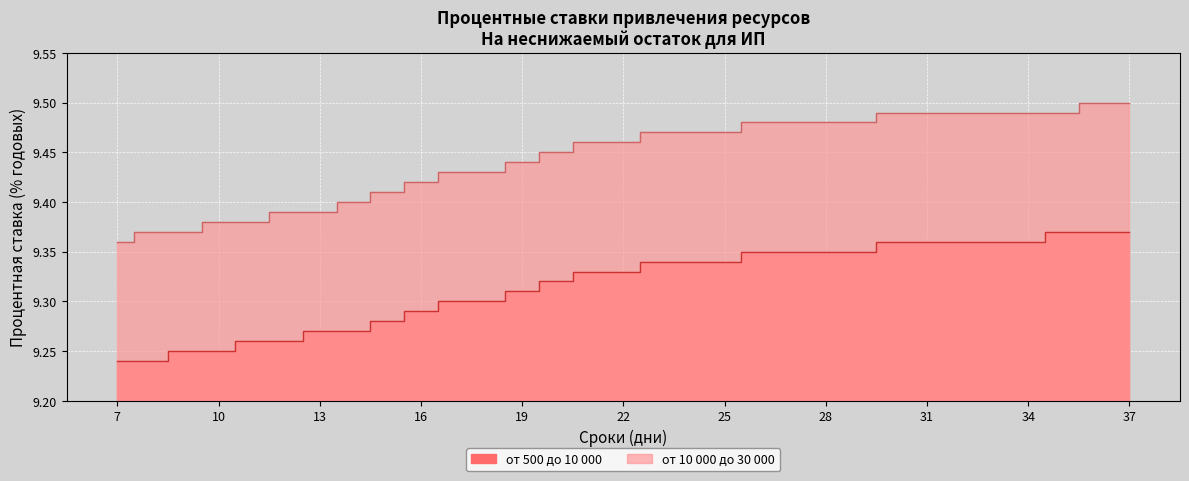

Which series has the largest total across all categories?

от 10 000 до 30 000